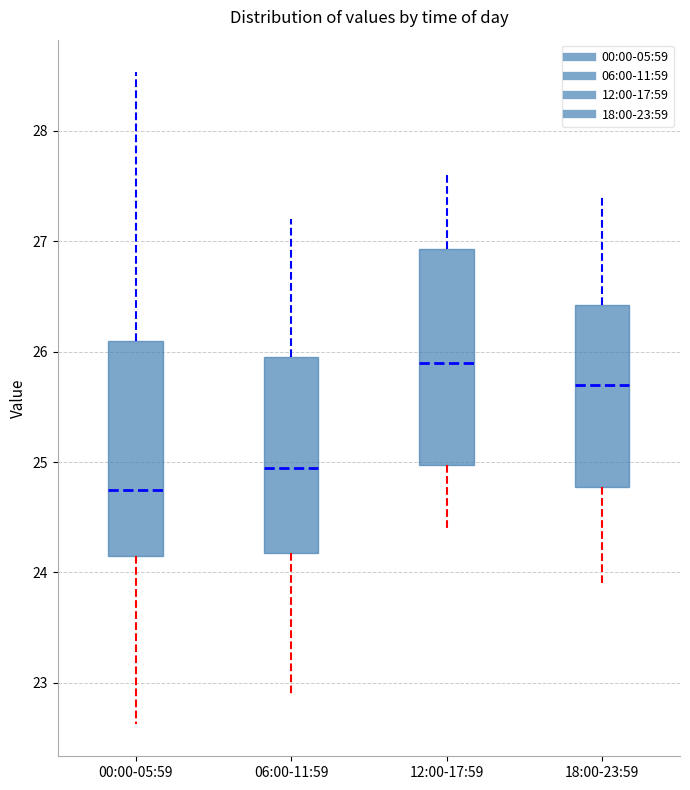

Which box's median line is the lowest?

00:00-05:59